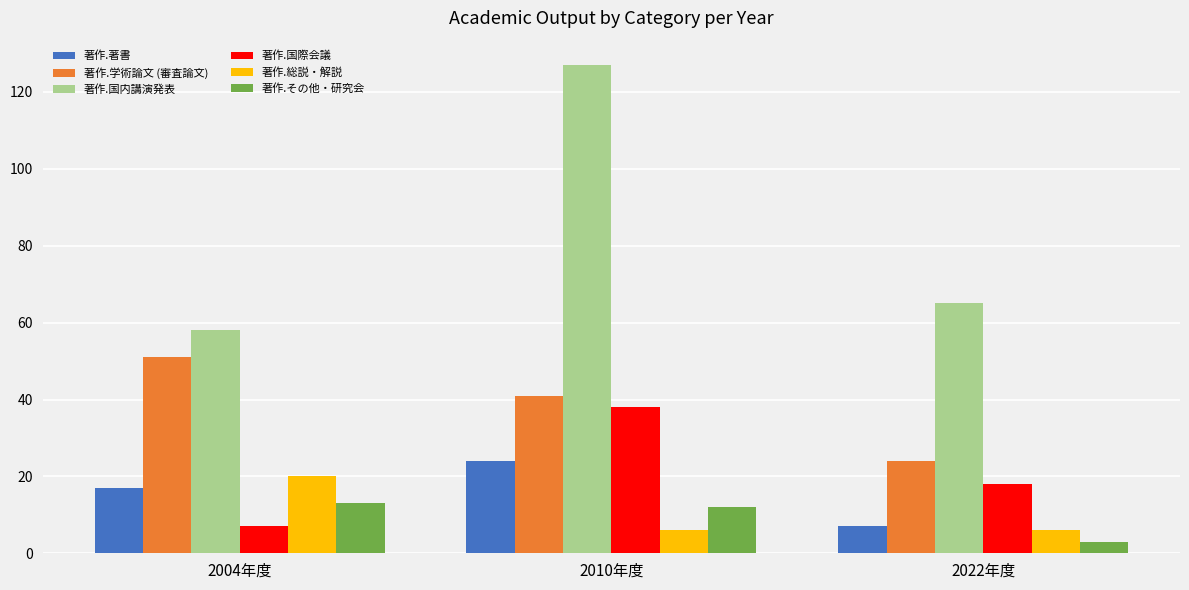

What is the smallest value displayed?

3